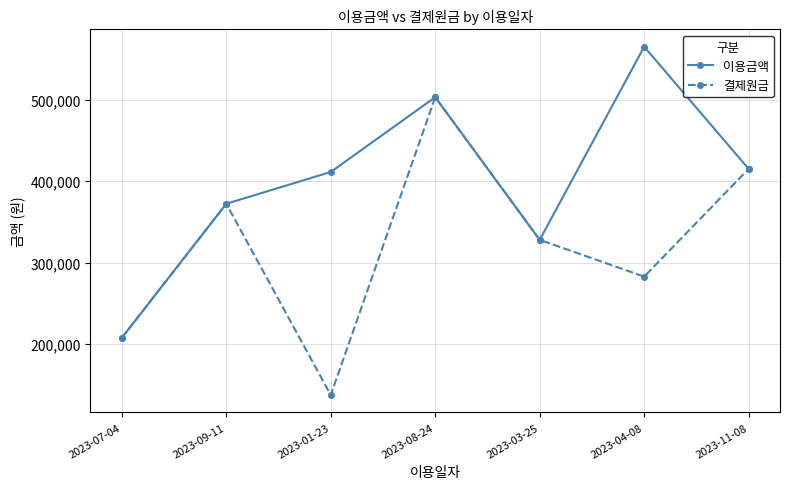

Reading left to right, list all the values displayed in this chart.

이용금액: 207400	372300	411400	503400	327900	565400	415200
결제원금: 207400	372300	137100	503400	327900	282700	415200